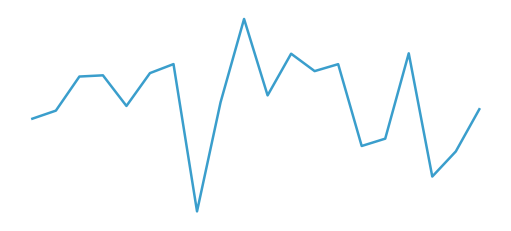

True or false: there are more than 0 points higher than both neighbors.

True